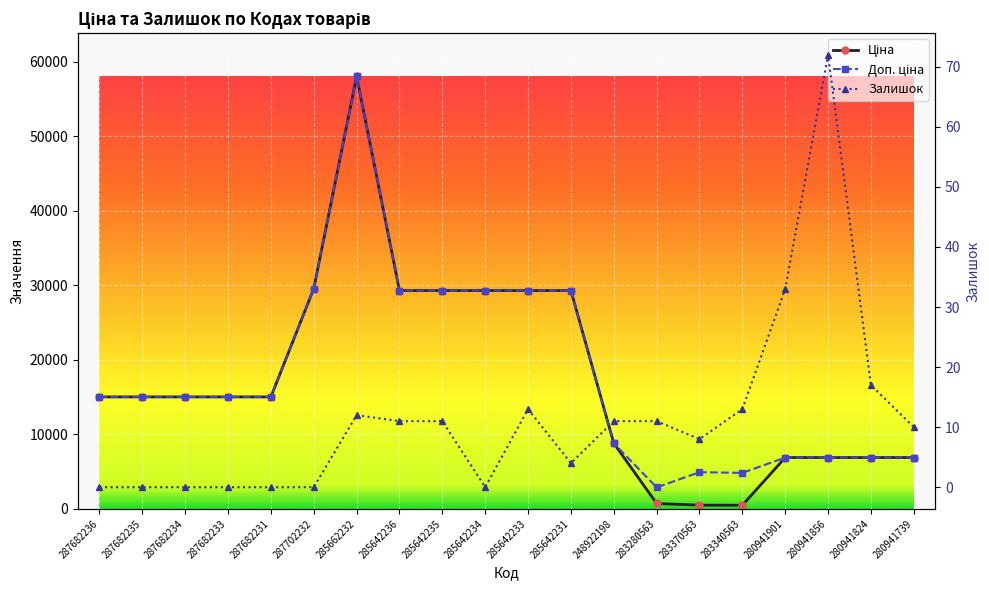

True or false: Залишок and Ціна cross at least once.

False